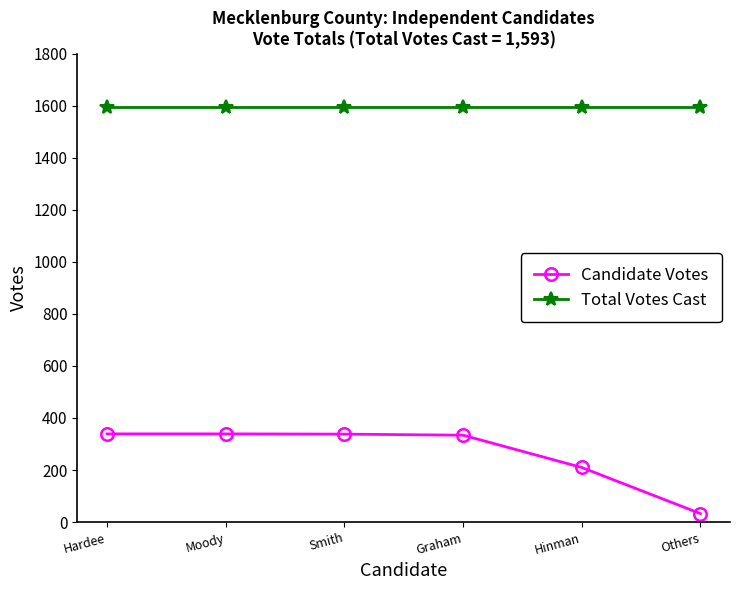

The value of Total Votes Cast at Others is 1593. True or false?

True